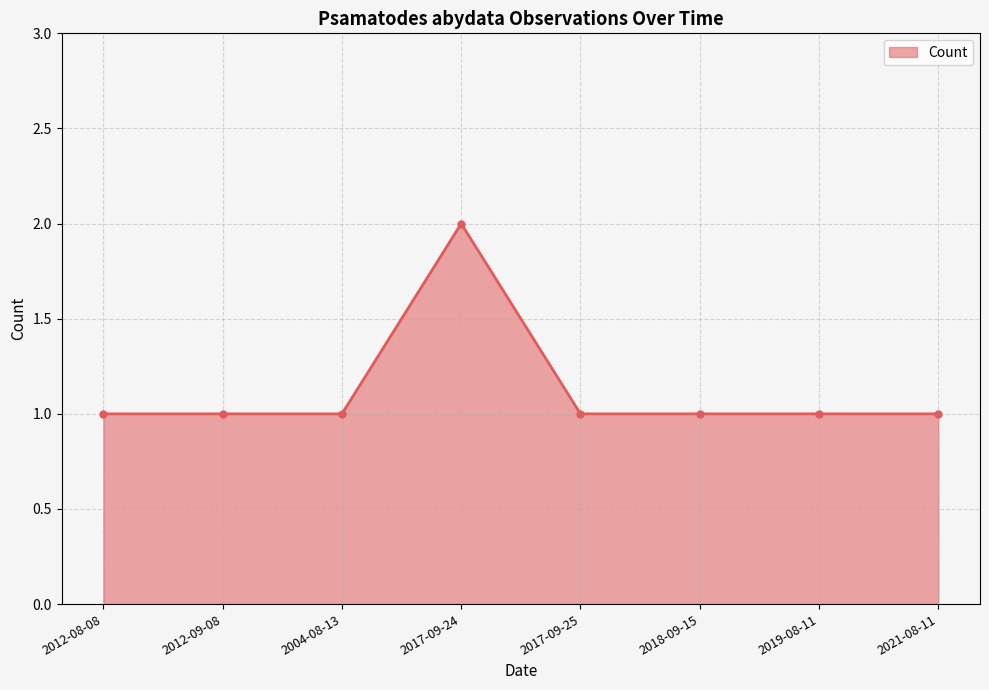

Which category has the highest value across all series?

2017-09-24